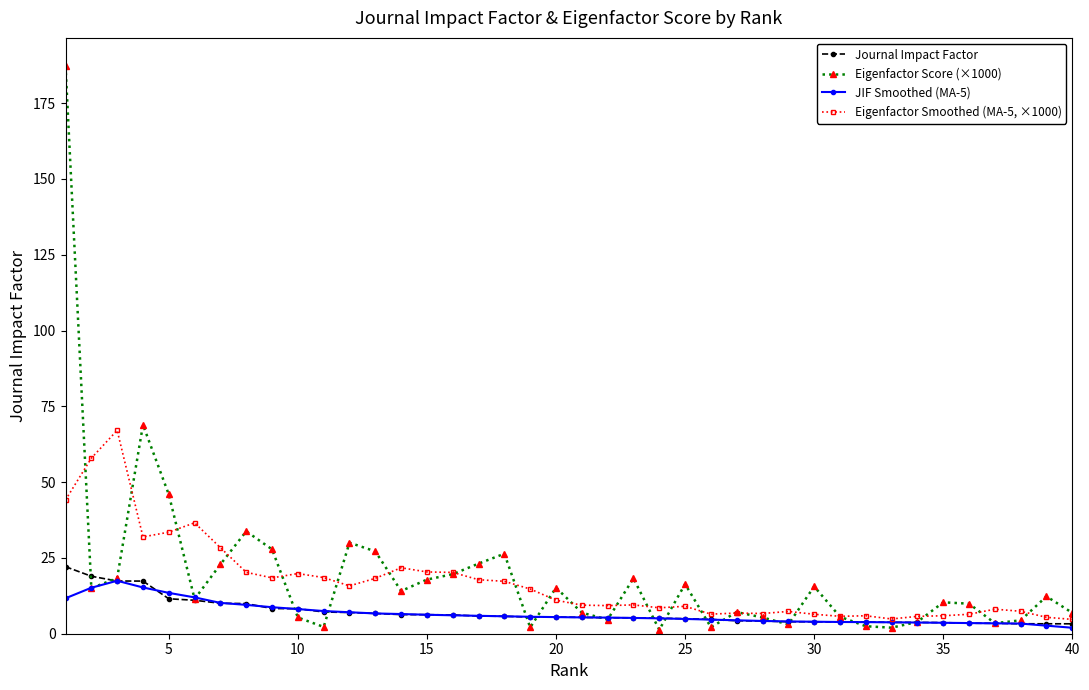

True or false: Eigenfactor Score (×1000) has more than 2 interior local peaks.

True